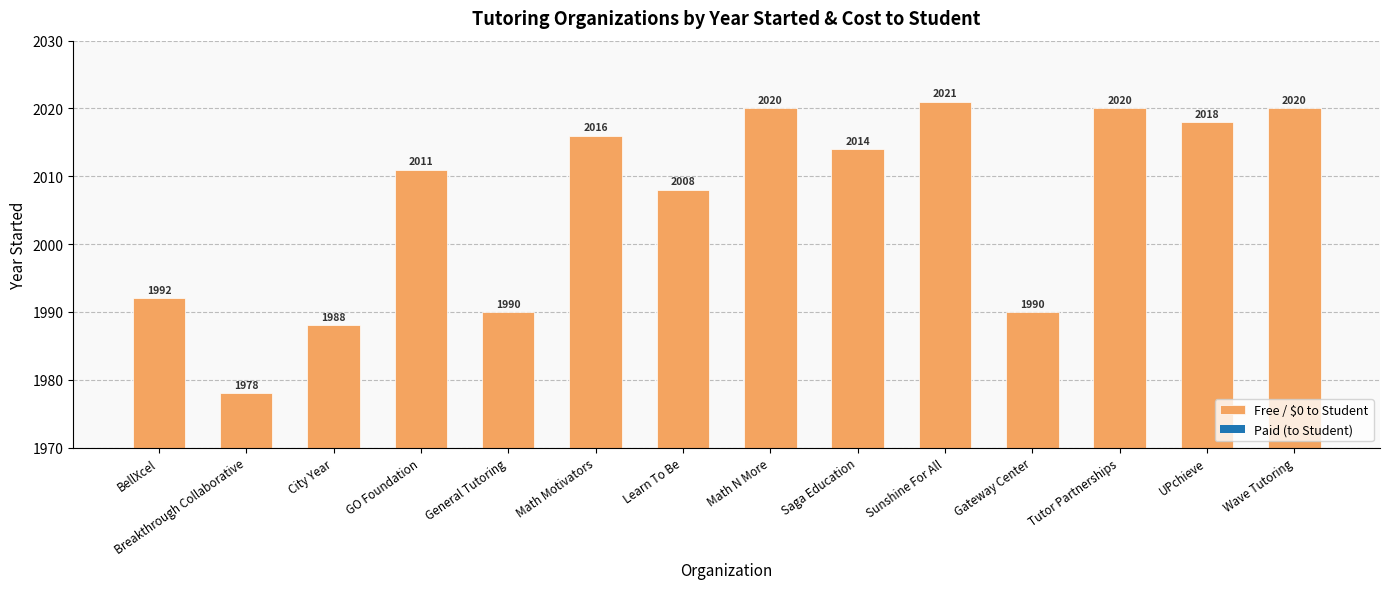

Count the number of data series in this chart.

1